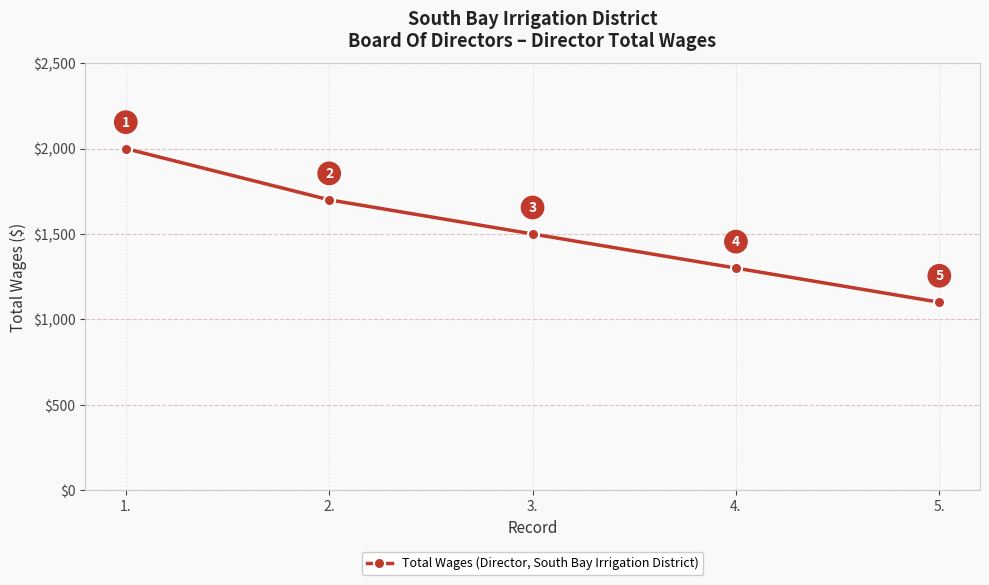

List the labels in order of value, smallest first.

5., 4., 3., 2., 1.